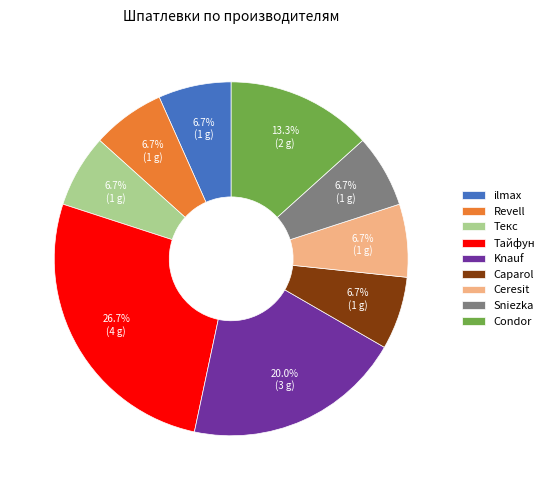

How many segments does this pie chart have?

9